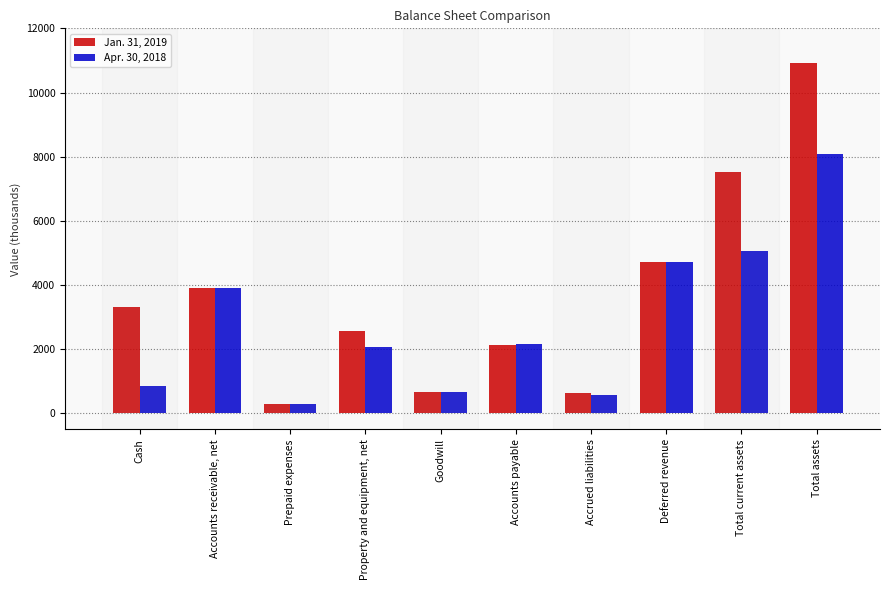

List the labels in order of Apr. 30, 2018 value, smallest first.

Prepaid expenses, Accrued liabilities, Goodwill, Cash, Property and equipment, net, Accounts payable, Accounts receivable, net, Deferred revenue, Total current assets, Total assets